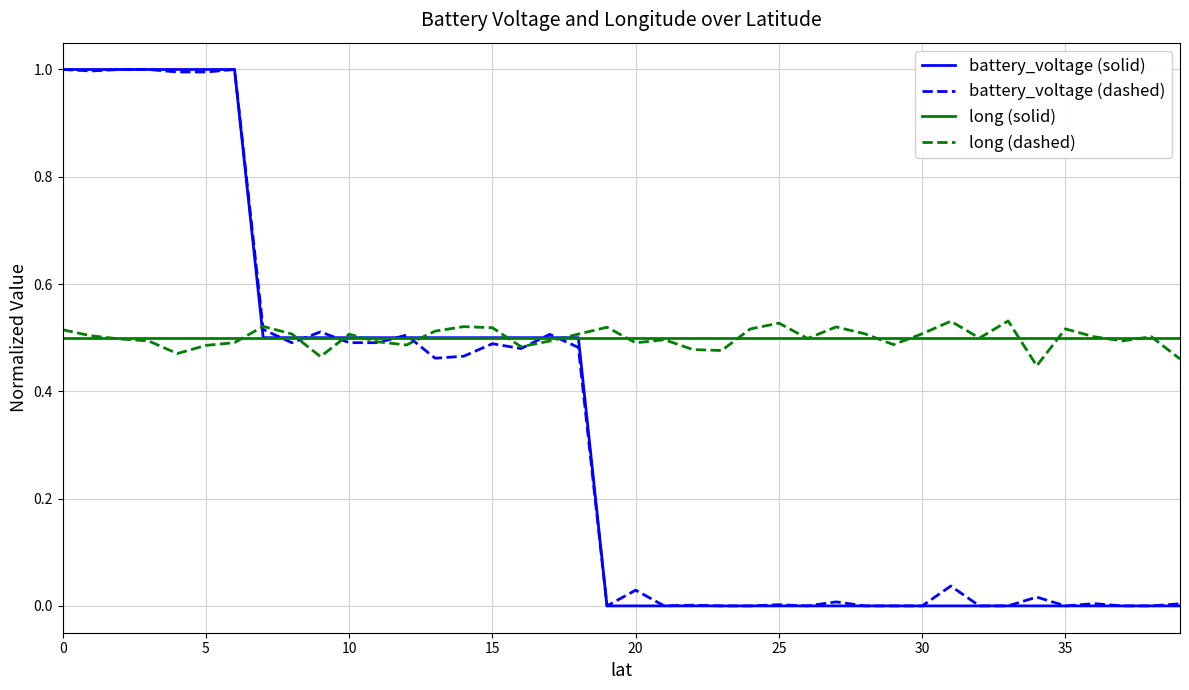

What is the greatest value displayed?

1.0